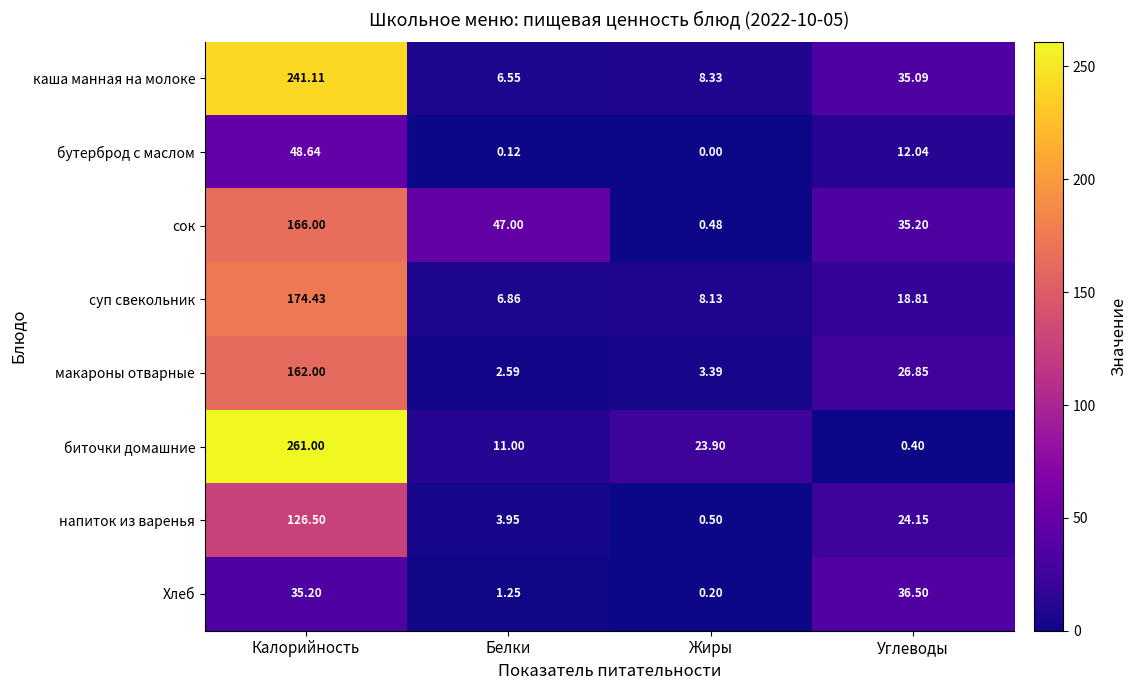

How many categories are shown in the chart?

4